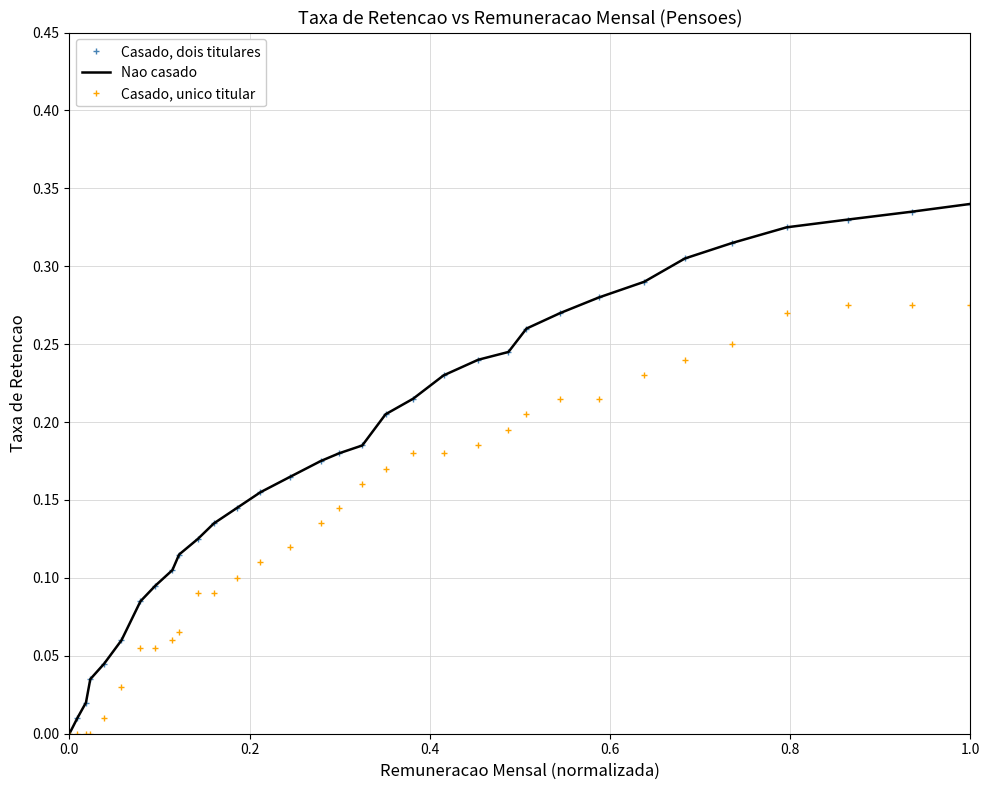

Which series has the largest total across all categories?

Casado, dois titulares